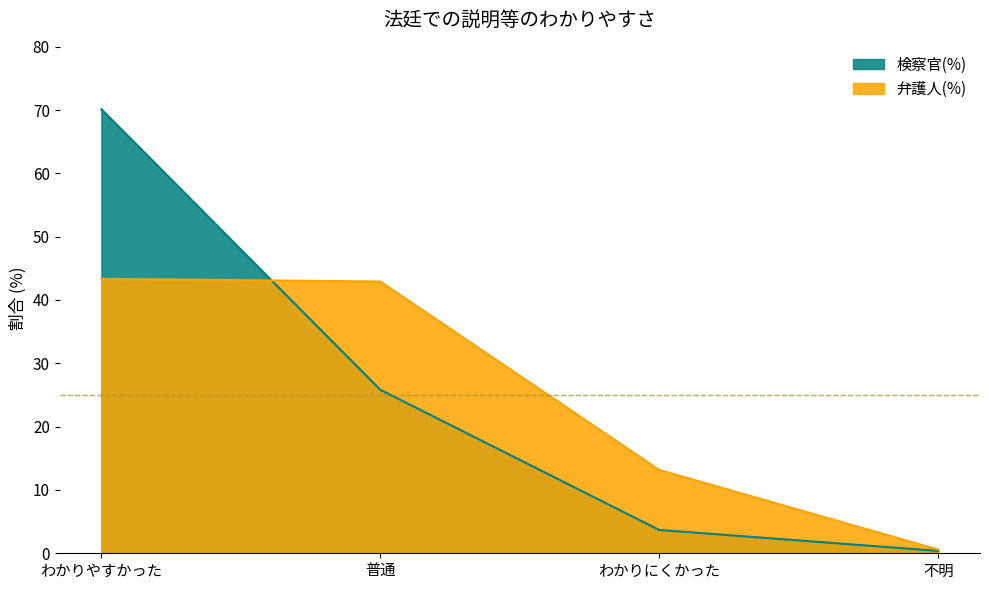

At which category is the sum across all series the highest?

わかりやすかった